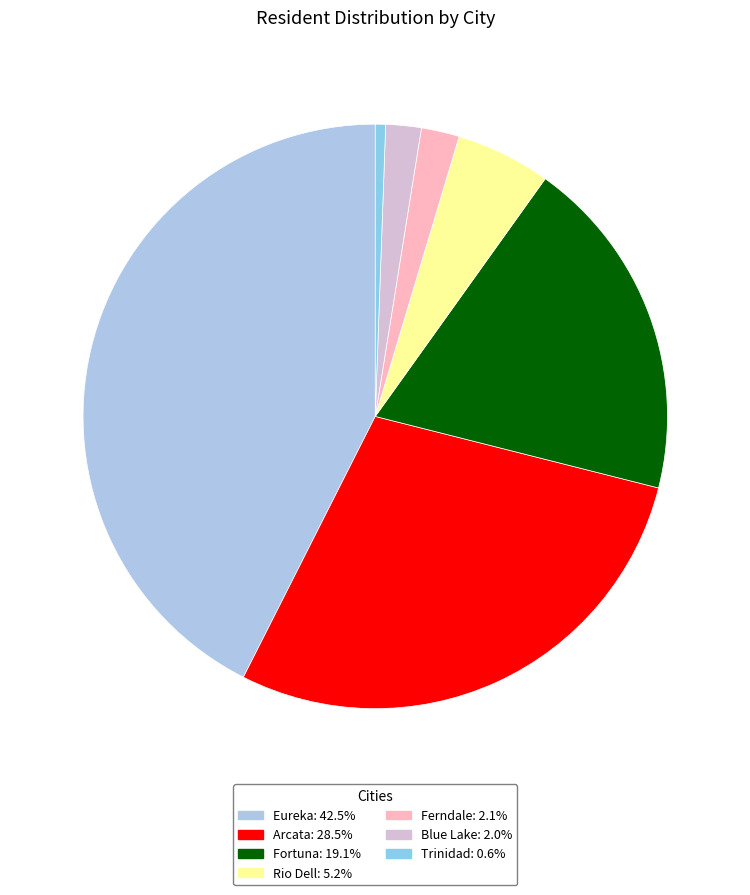

To the nearest percent, what is the difference between the Arcata and Fortuna slice percentages?

9%